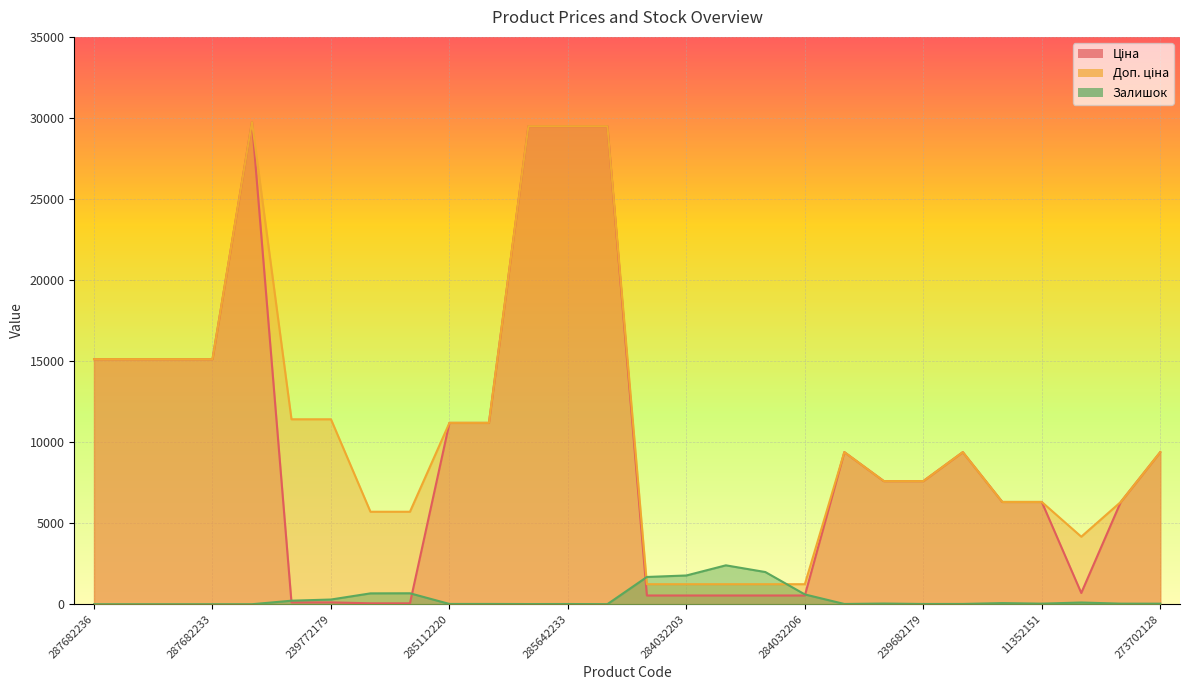

Reading left to right, transcribe all the data shown in this chart.

Ціна: 15120.0	15120.0	15120.0	15120.0	29747.2	114.1	114.1	57.0	57.0	11188.2	11188.2	29491.5	29491.5	29491.5	539.0	539.0	539.0	539.0	539.0	9384.0	7596.5	7596.5	9384.0	6308.8	6308.8	694.3	6308.8	9384.0
Доп. ціна: 15120.0	15120.0	15120.0	15120.0	29747.2	11410.0	11410.0	5705.0	5705.0	11188.2	11188.2	29491.5	29491.5	29491.5	1235.4	1235.4	1235.4	1235.4	1235.4	9384.0	7596.5	7596.5	9384.0	6308.8	6308.8	4165.6	6308.8	9384.0
Залишок: 0.0	0.0	0.0	0.0	0.0	218.0	290.0	670.0	676.0	17.0	17.0	11.0	13.0	4.0	1682.0	1774.0	2400.0	1986.0	605.0	16.0	42.0	15.0	18.0	70.0	36.0	106.0	36.0	34.0